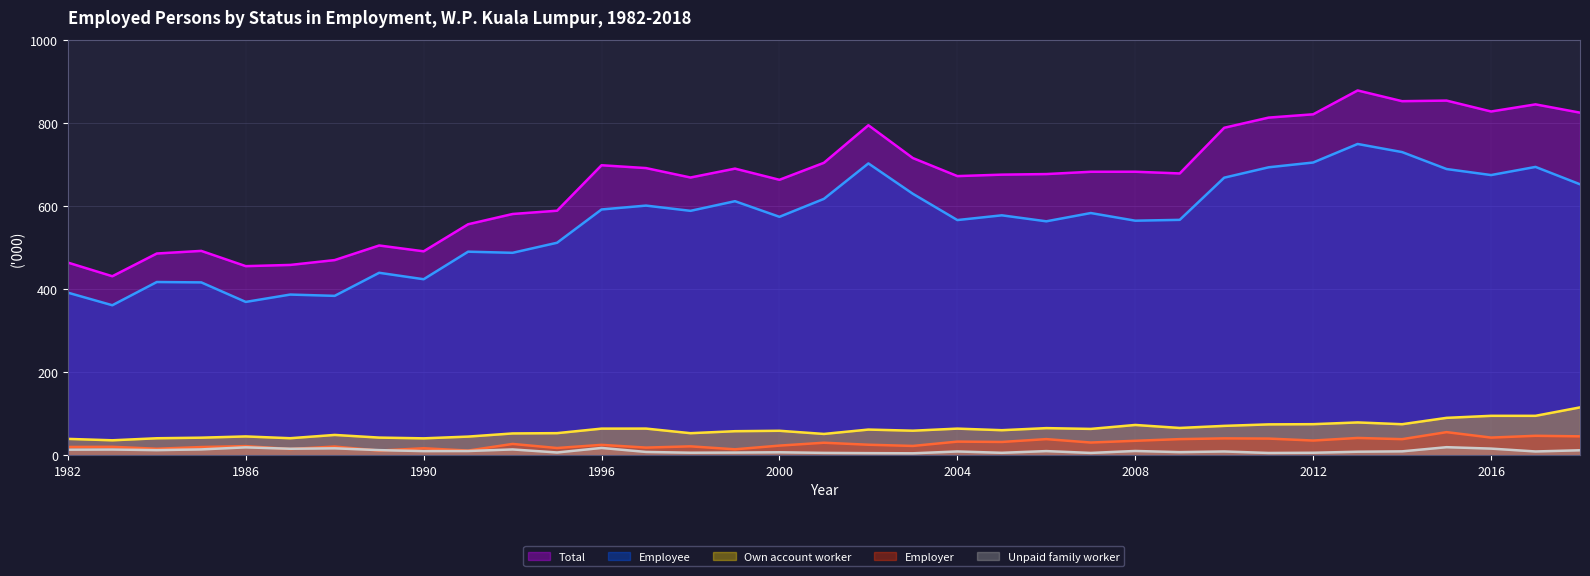

Which series changed the most between 1990 and 1996?

Total